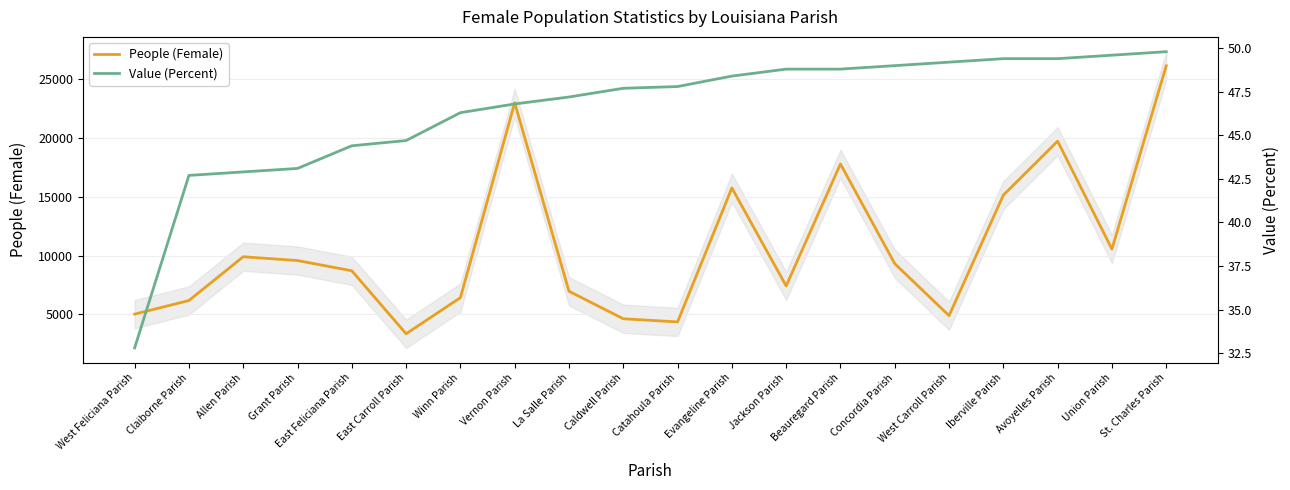

True or false: Value (Percent) has a value of 49.6 at Union Parish.

True